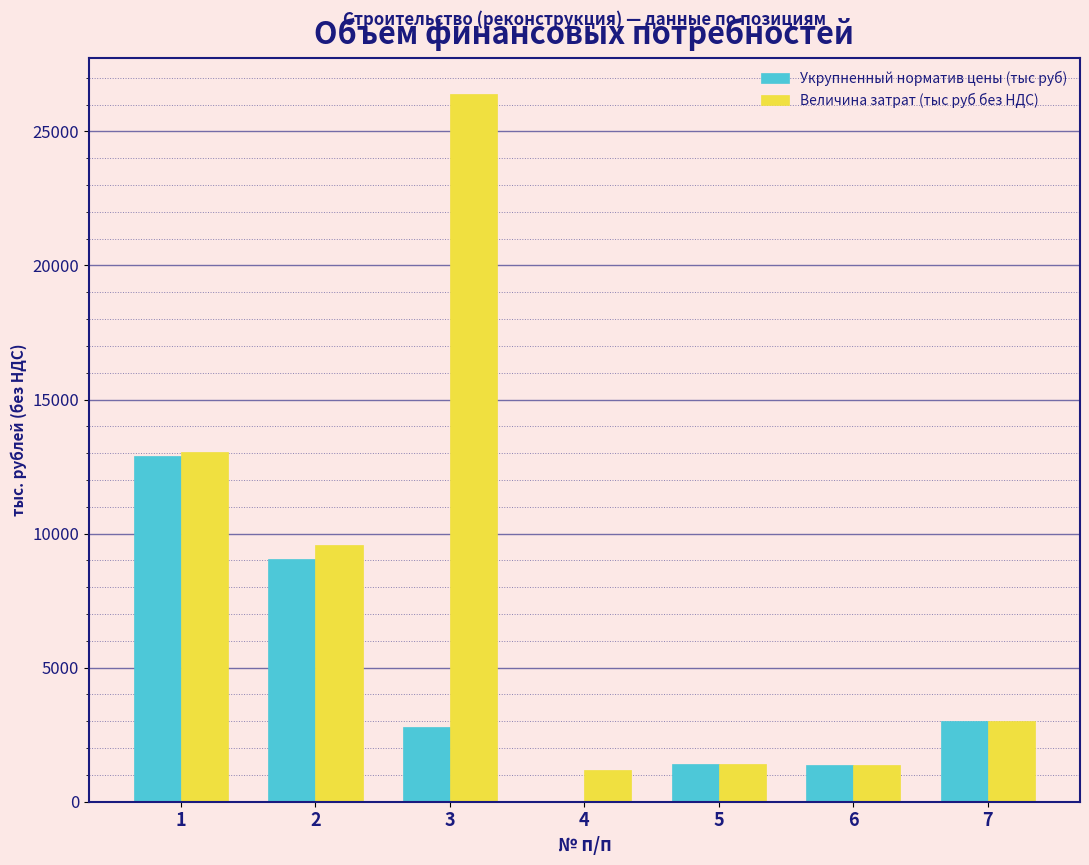

The Величина затрат (тыс руб без НДС) series shows 4018.5 at 1. True or false?

False